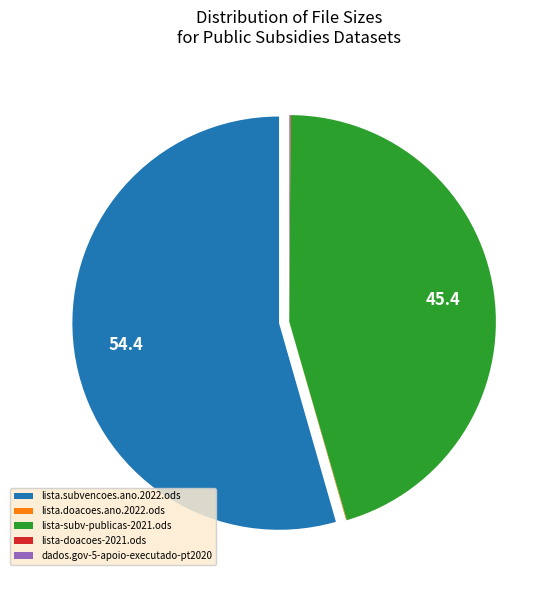

True or false: lista.subvencoes.ano.2022.ods accounts for 54% of the total.

True